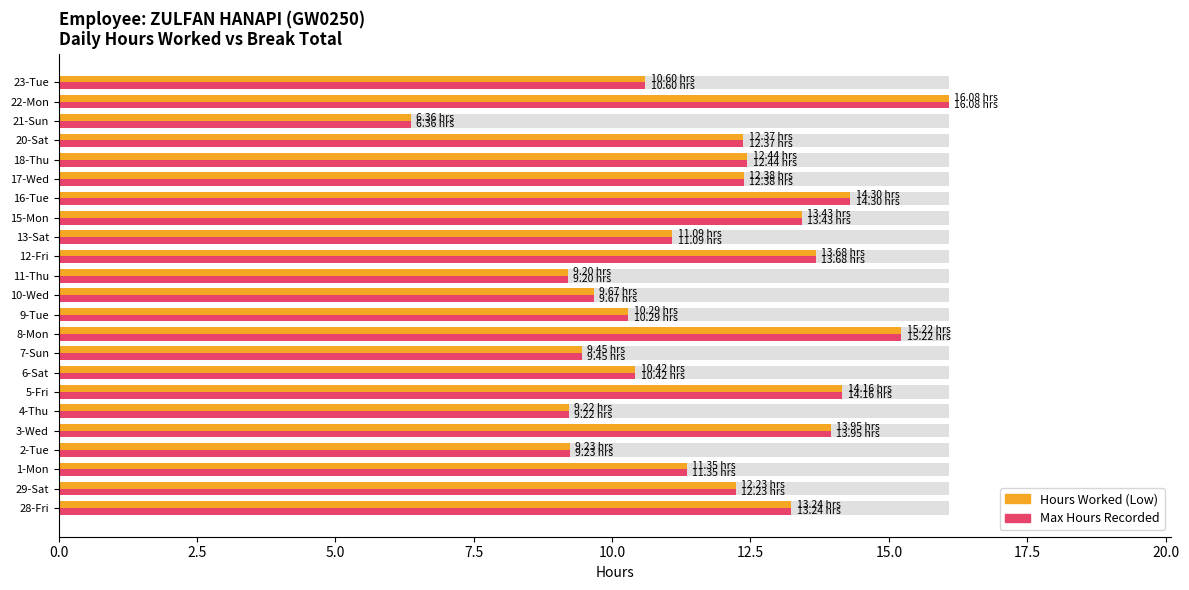

Rank the series by their maximum value, from highest to lowest.

Hours Worked (Low), Max Hours Recorded